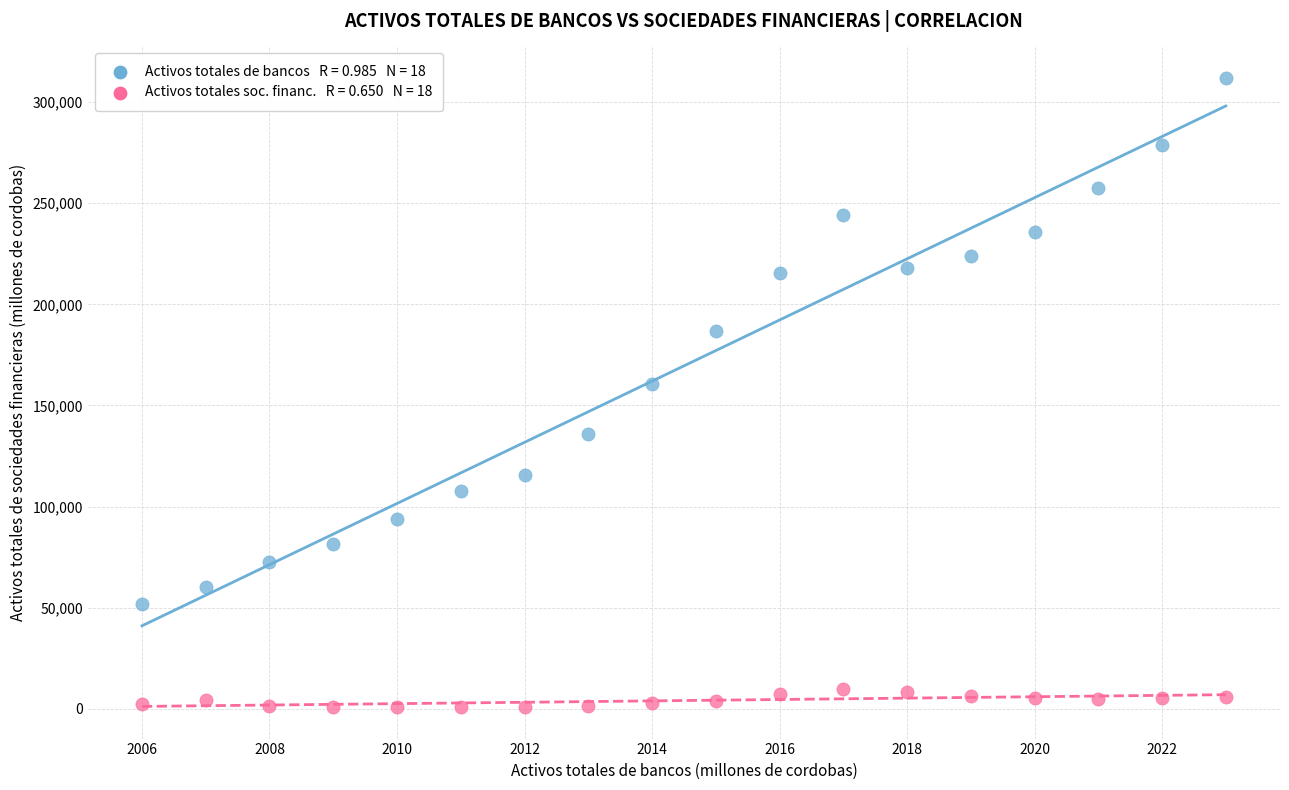

Across all data points, what is the range of Y values (max minus min)?

311136.5